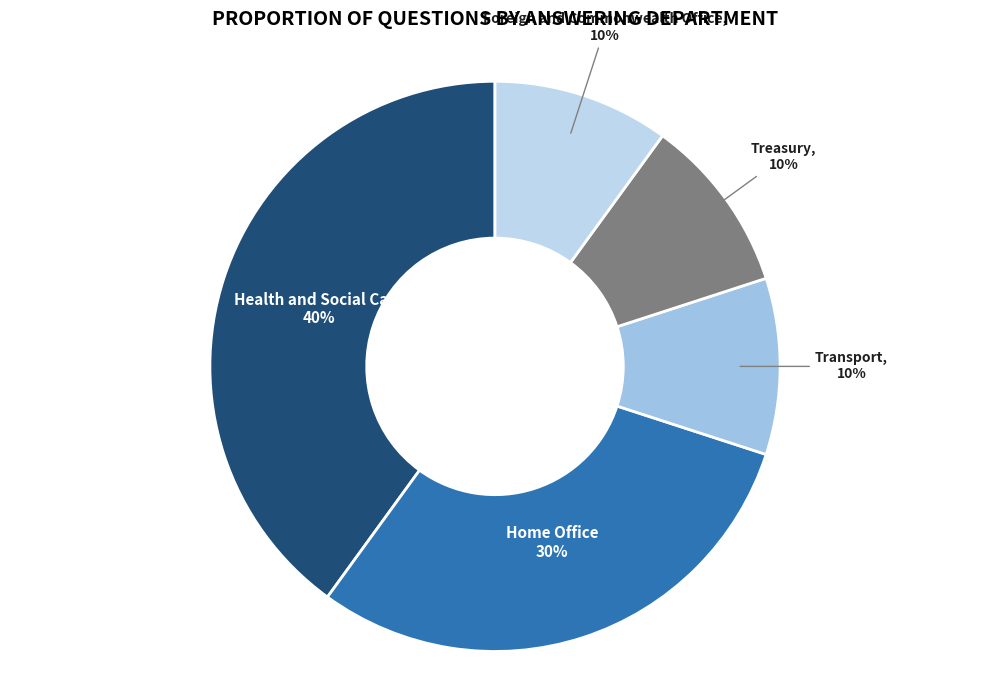

Is there any slice that represents more than half of the pie?

No